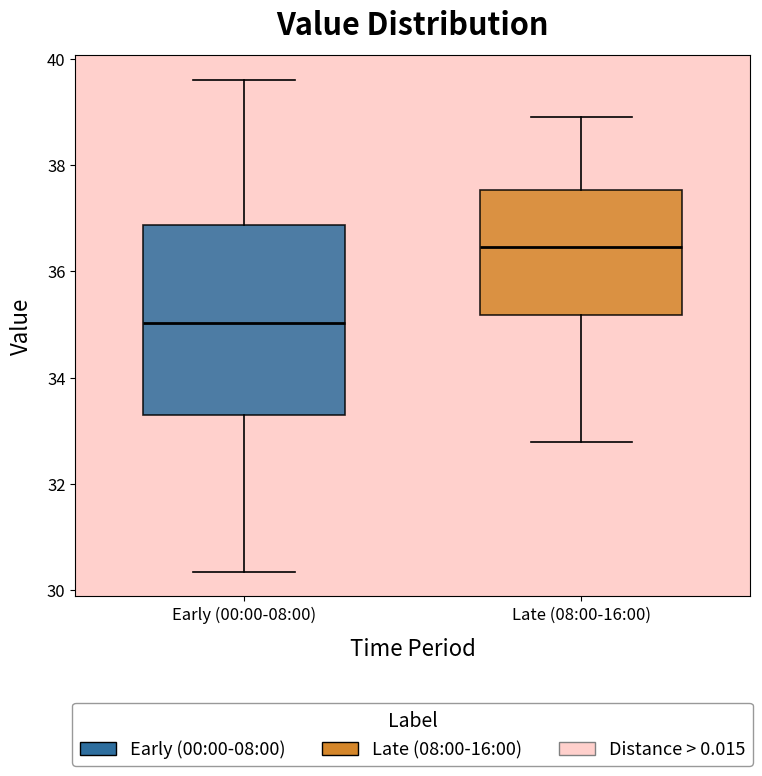

Comparing the boxes themselves (not the whiskers), which one is the tallest?

Early (00:00-08:00)